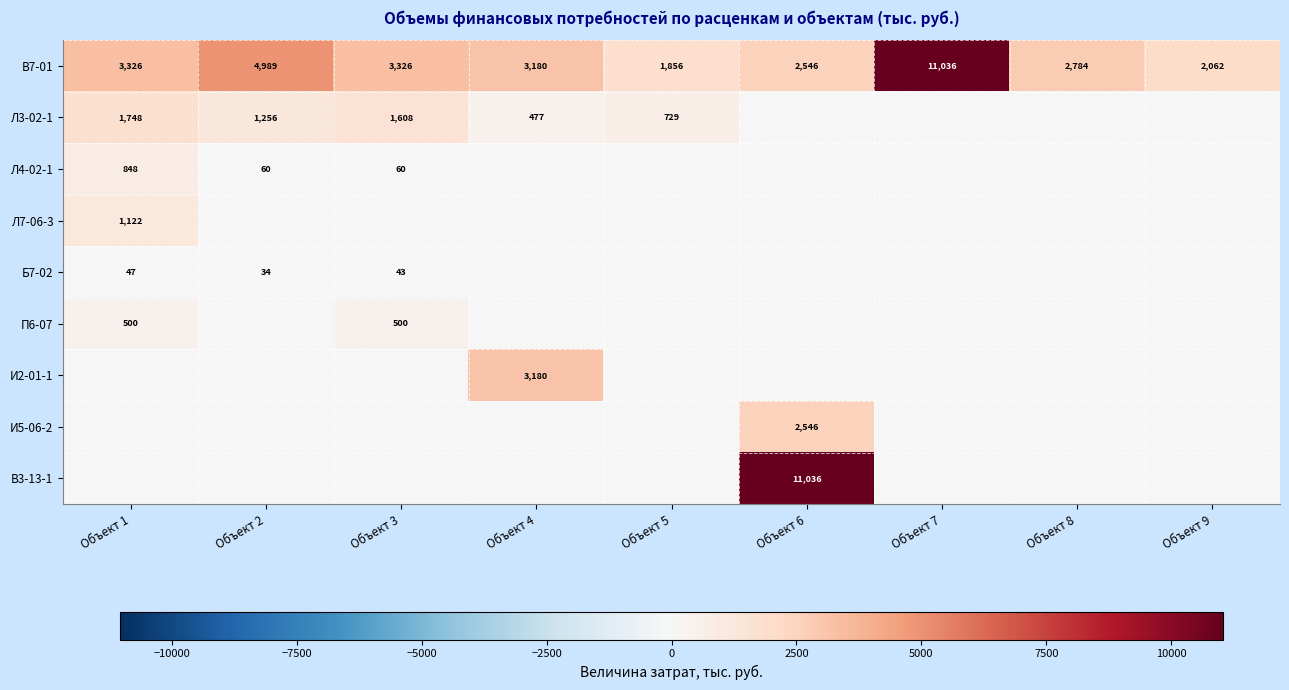

How many values in the В7-01 series are below 3180?

4